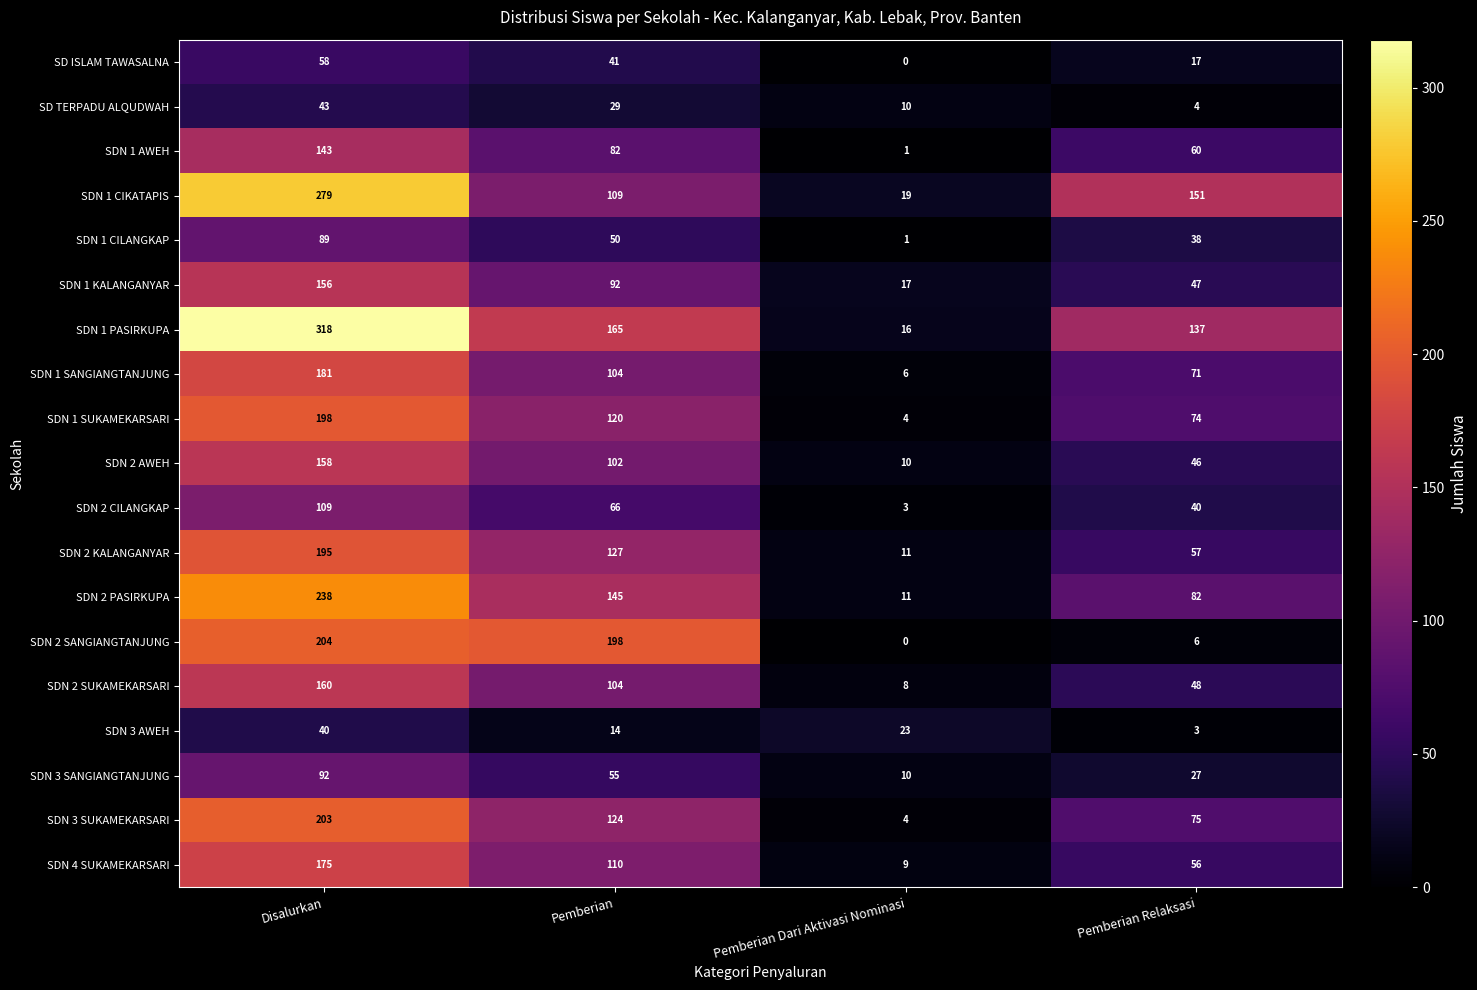

How many data points does each series have?

4